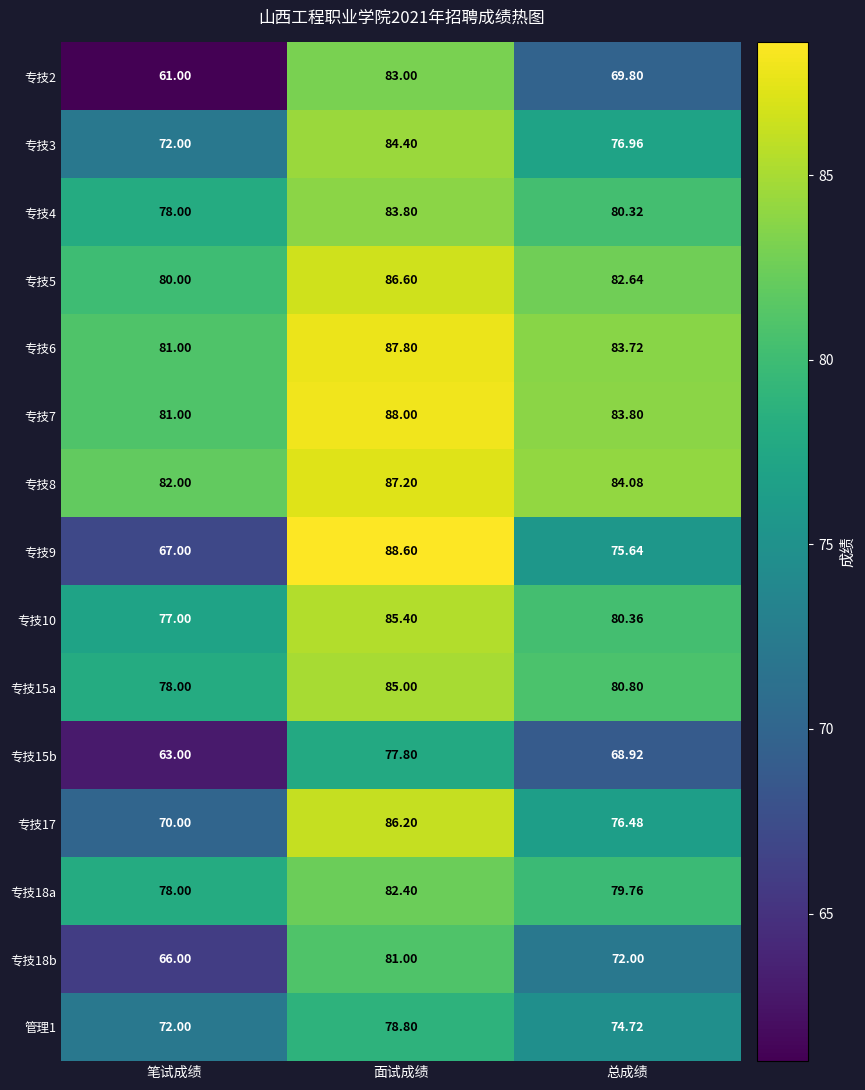

Where does the 专技18b series first go above 72?

面试成绩